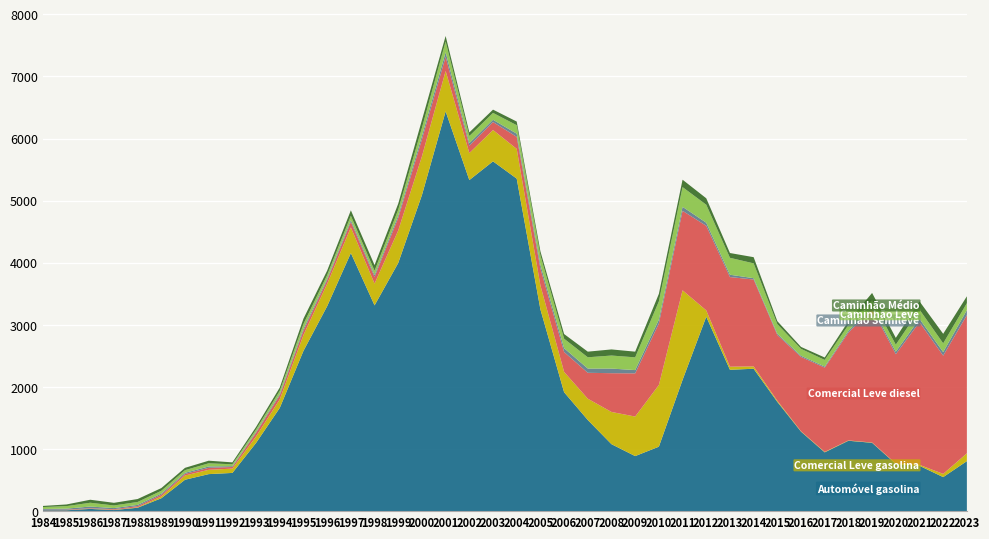

Reading left to right, list all the values displayed in this chart.

Automóvel gasolina: 14.1	14.1	35.9	17.3	54.8	207.4	505.5	596.1	615.5	1099.2	1662.9	2581.2	3300.4	4155.9	3313.1	3996.4	5089.8	6437.1	5330.8	5632.4	5354.3	3248.6	1914.5	1467.5	1078.1	886.5	1037.7	2113.2	3130.3	2276.2	2292.8	1759.4	1279.8	946.5	1133.4	1100.4	759.2	730.1	548.0	805.2
Comercial Leve gasolina: 1.2	1.6	3.6	3.7	7.1	28.5	68.9	69.4	69.4	103.6	137.9	255.2	360.7	412.9	350.6	523.6	623.6	650.7	435.6	505.1	479.2	385.8	327.9	343.1	519.1	636.6	994.0	1443.1	102.6	49.7	37.4	17.9	7.0	7.6	5.2	4.9	6.9	15.7	51.8	126.3
Comercial Leve diesel: 6.3	7.5	8.3	10.3	19.2	27.6	25.0	32.0	26.1	58.4	63.8	70.2	56.5	88.1	107.9	202.1	273.0	226.7	117.4	128.4	193.2	273.2	320.0	417.1	624.1	695.2	990.5	1279.6	1361.9	1443.3	1399.8	1058.6	1196.6	1357.1	1736.2	2150.3	1760.8	2297.3	1903.7	2225.4
Caminhão Semileve: 13.2	17.3	26.2	18.1	19.9	19.2	18.2	21.9	13.1	16.5	22.0	32.3	25.5	30.0	29.8	40.1	56.2	74.4	42.8	36.4	51.4	59.5	61.5	68.4	74.3	53.1	62.4	64.6	49.5	37.3	21.3	20.5	18.7	16.7	25.8	30.6	40.5	53.9	57.8	80.2
Caminhão Leve: 30.9	40.5	61.1	42.2	46.5	44.9	42.4	51.0	30.6	38.5	51.4	75.4	59.5	70.1	69.6	93.5	131.1	173.7	113.7	110.4	136.5	151.8	152.6	181.5	210.1	205.1	293.0	317.4	289.8	272.6	238.6	154.0	110.9	107.3	96.7	110.5	113.1	148.4	141.0	111.6
Caminhão Médio: 18.1	26.7	48.4	42.5	47.4	43.6	37.3	41.9	30.7	40.2	53.1	85.5	70.6	86.9	90.6	96.6	123.4	88.5	58.0	52.5	58.6	64.6	75.3	90.5	98.4	91.5	121.0	118.8	103.6	77.0	99.5	48.8	31.2	38.7	60.9	116.9	109.6	132.6	153.0	110.9